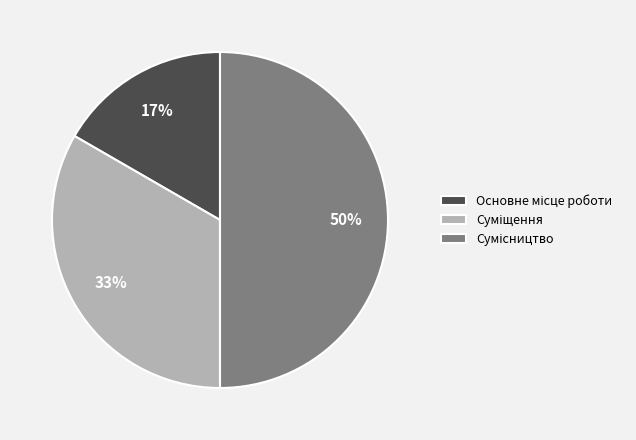

To the nearest percent, what is the average slice percentage?

33%